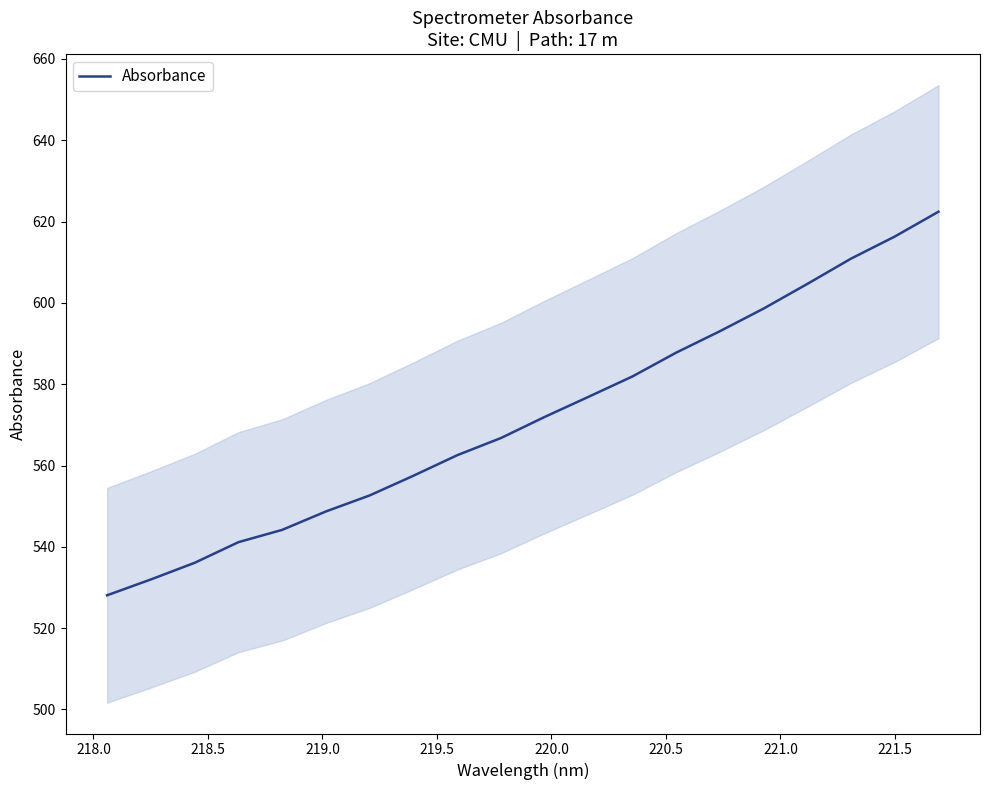

What is the sum of all values?

11434.0